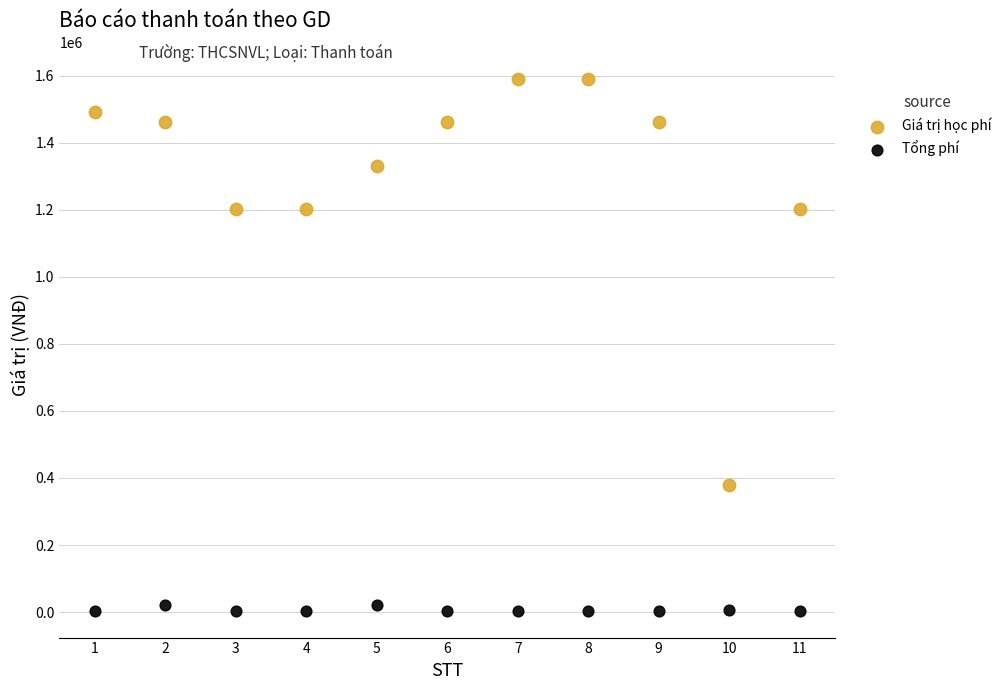

Which series has the largest Y range (max minus min)?

Giá trị học phí